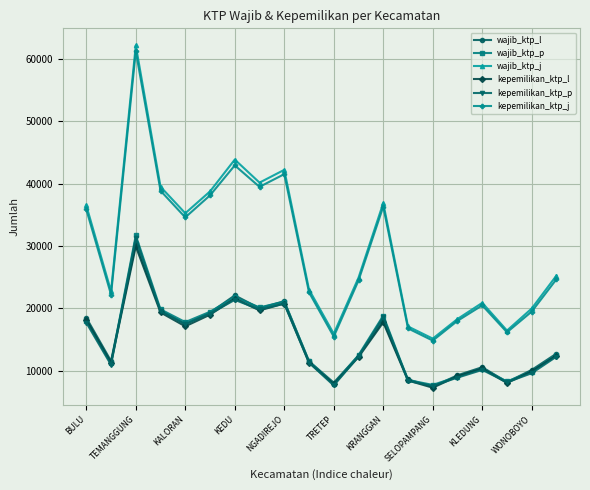

In kepemilikan_ktp_j, how many points are higher than both neighbors (excluding endpoints)?

5